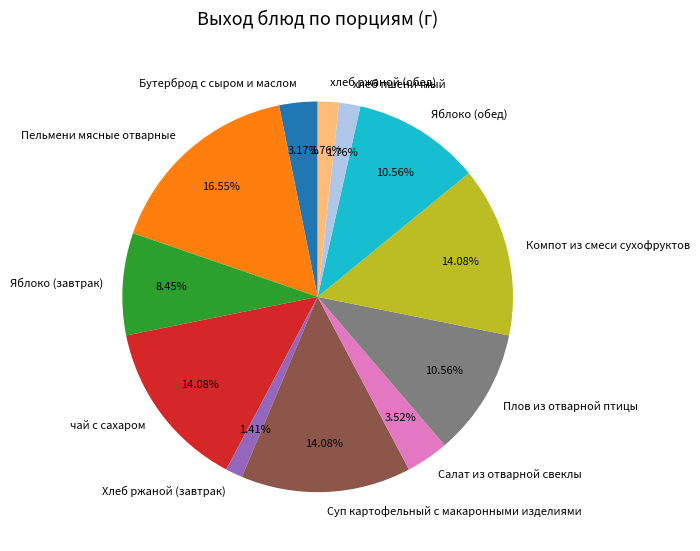

How many slices are in this pie chart?

12